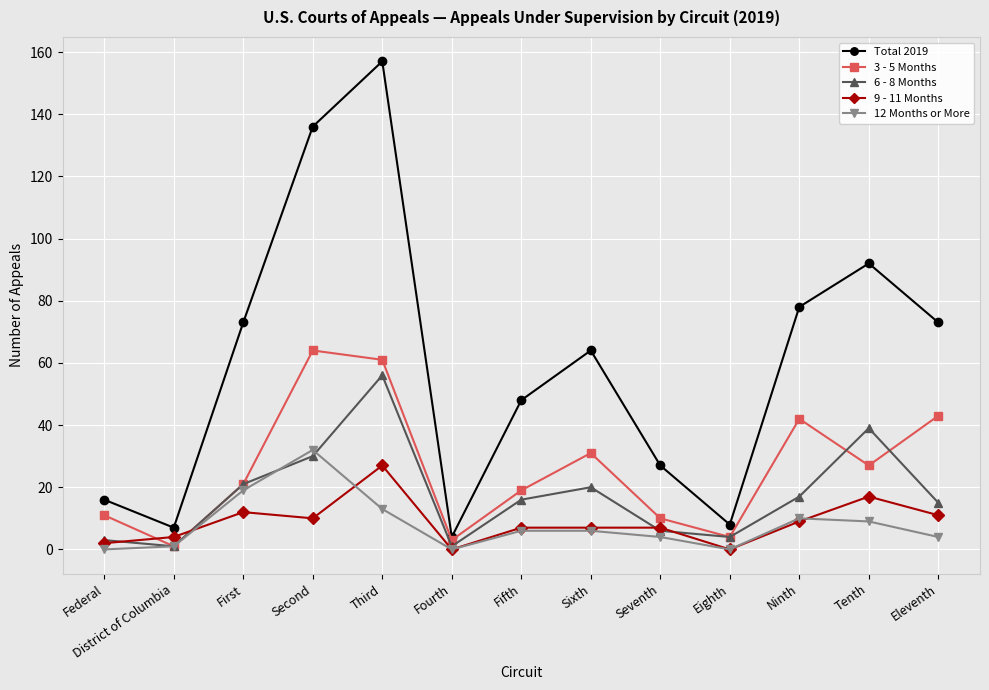

True or false: 6 - 8 Months has more than 1 interior local peaks.

True